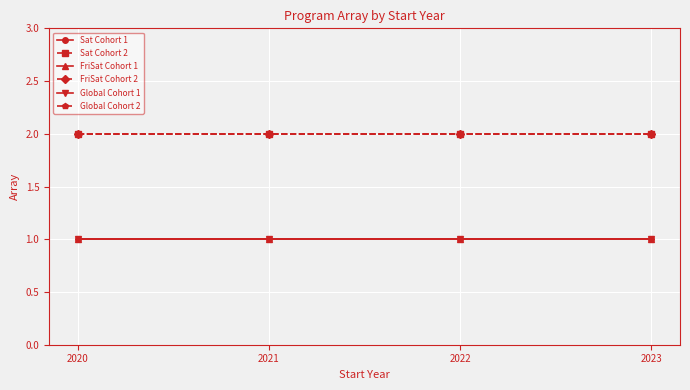

Is this an area chart (filled region under the line)?

No